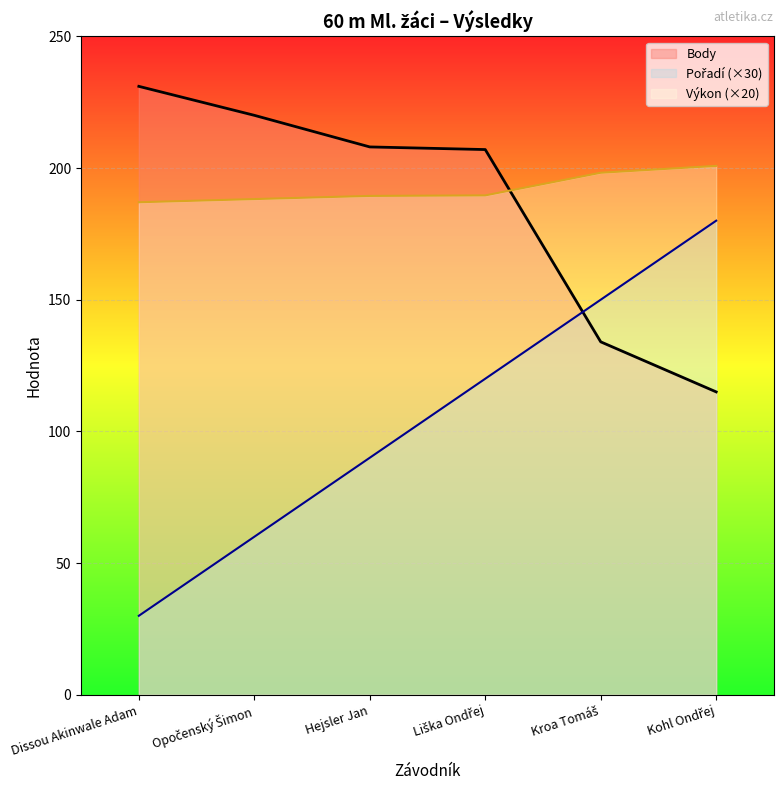

Is the value of Pořadí (×30) at Opočenský Šimon greater than the value of Body at Dissou Akinwale Adam?

No